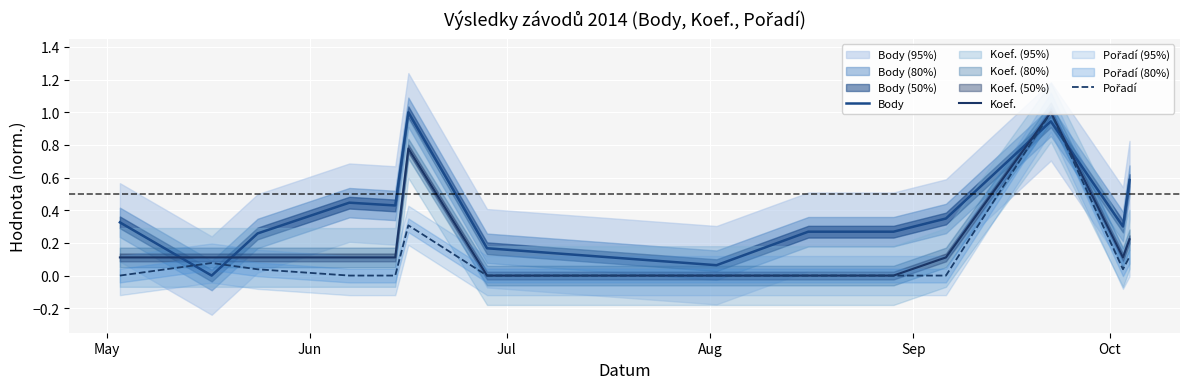

How many values in the Body series exceed 0?

13